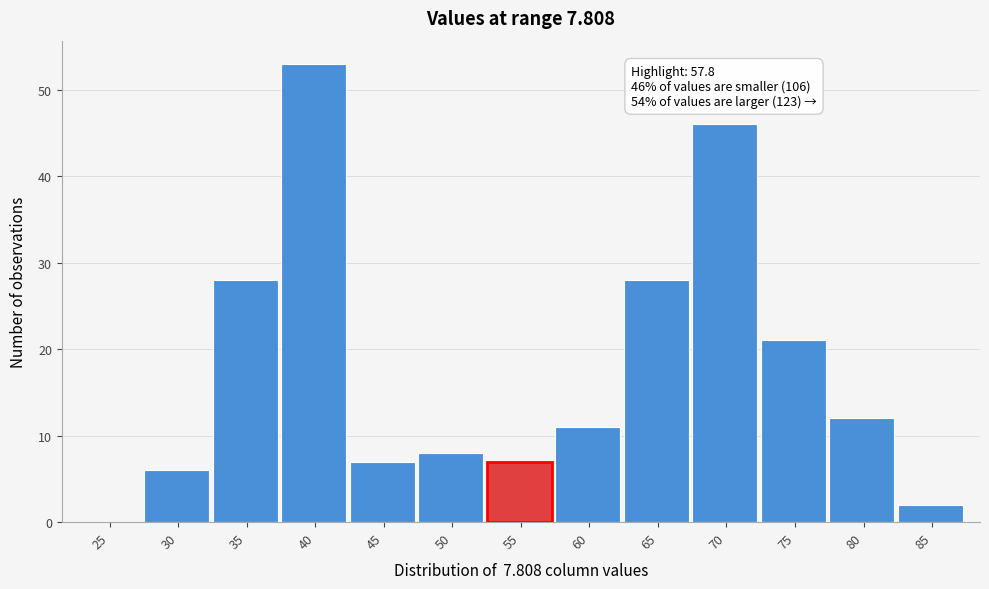

Reading left to right, what are all the values shown in this chart?

25=0	30=6	35=28	40=53	45=7	50=8	55=7	60=11	65=28	70=46	75=21	80=12	85=2